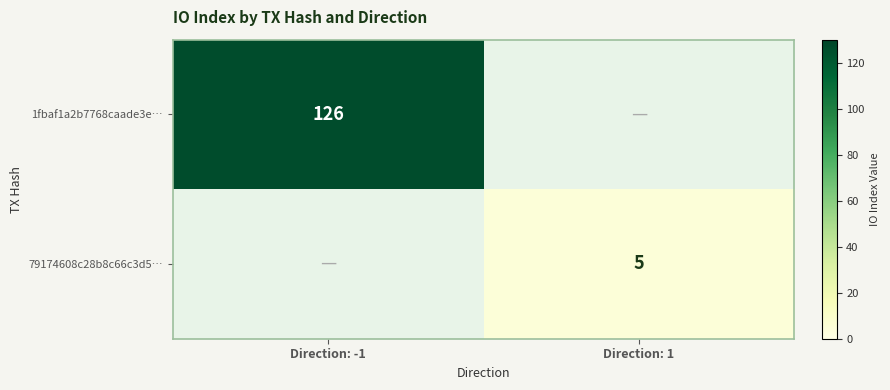

Is the value of 79174608c28b8c66c3d5… at Direction: 1 greater than the value of 1fbaf1a2b7768caade3e… at Direction: -1?

No